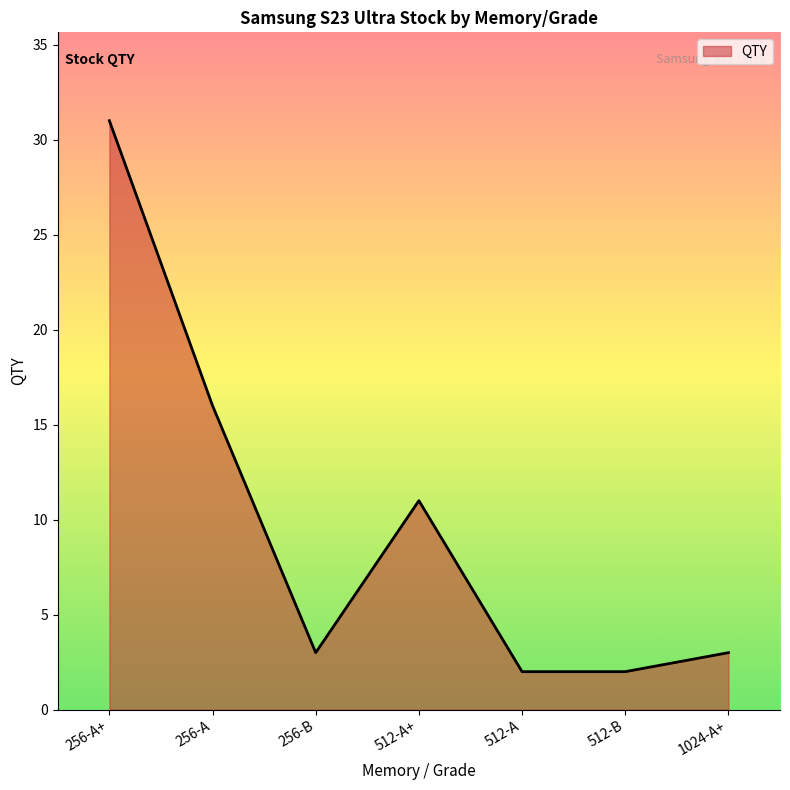

True or false: the data shows 2 at 512-B.

True